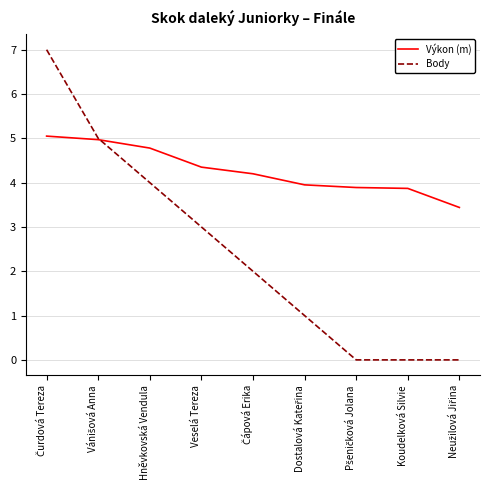

What is the minimum value for Výkon (m)?

3.4